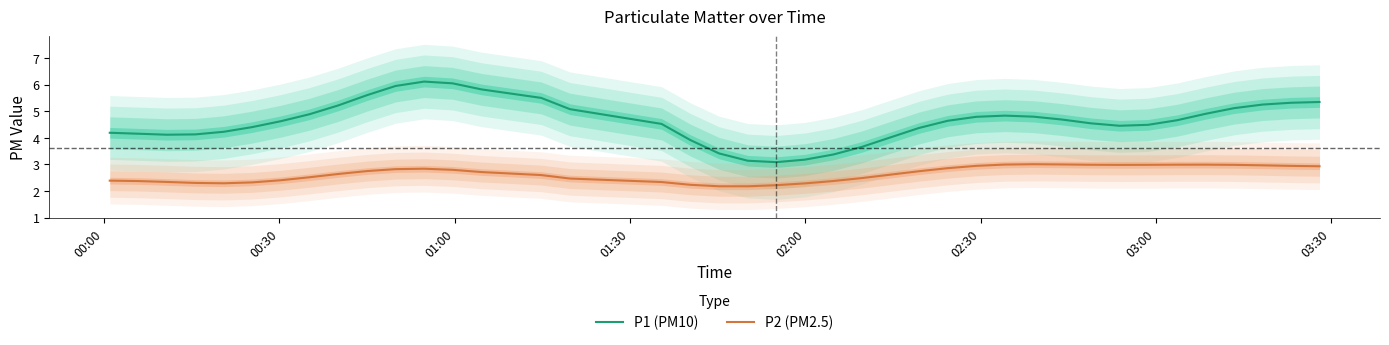

What is the difference between the second highest and second lowest values in the P1 (PM10) series?

2.9